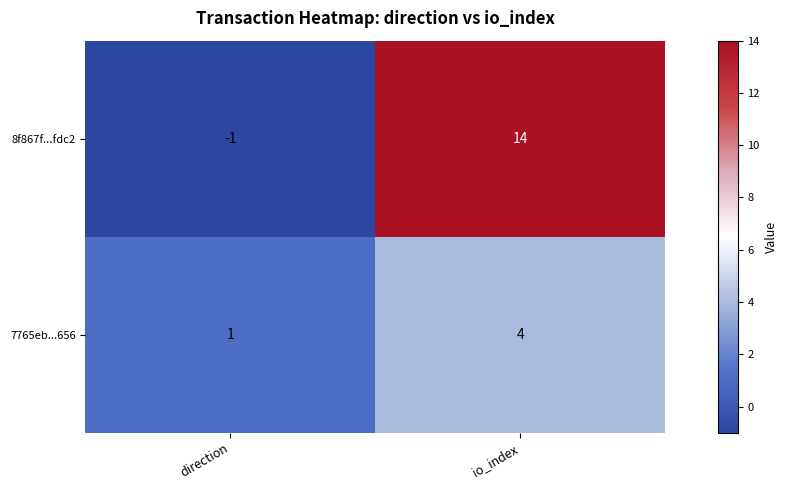

What is the smallest value displayed?

-1